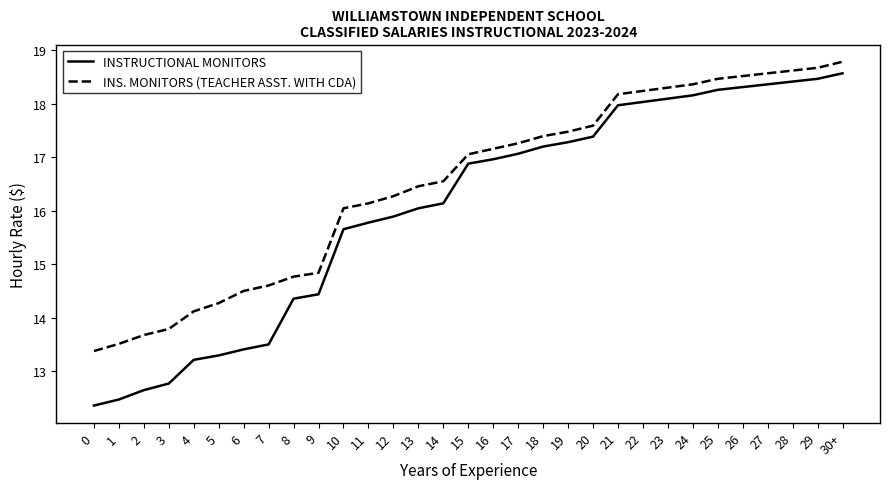

At which category is the sum across all series the highest?

30+